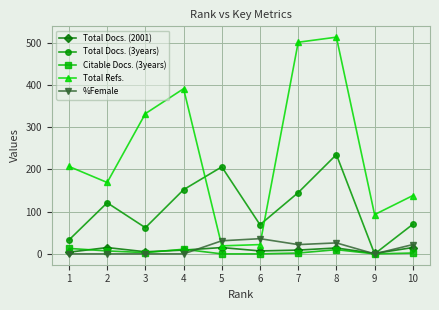

The value of Total Refs. at 1 is 346. True or false?

False